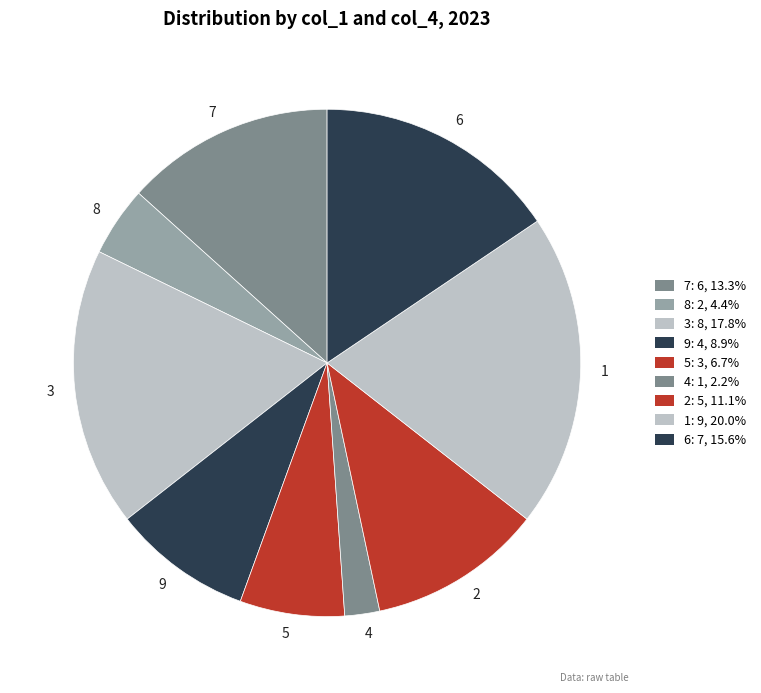

Do 3 and 9 together represent more than half of the pie?

No